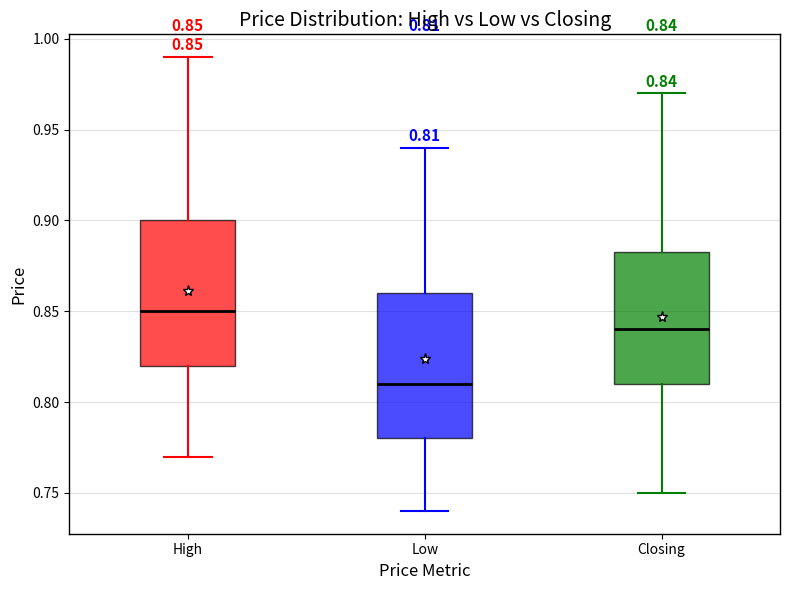

Which box's median line is the lowest?

Low